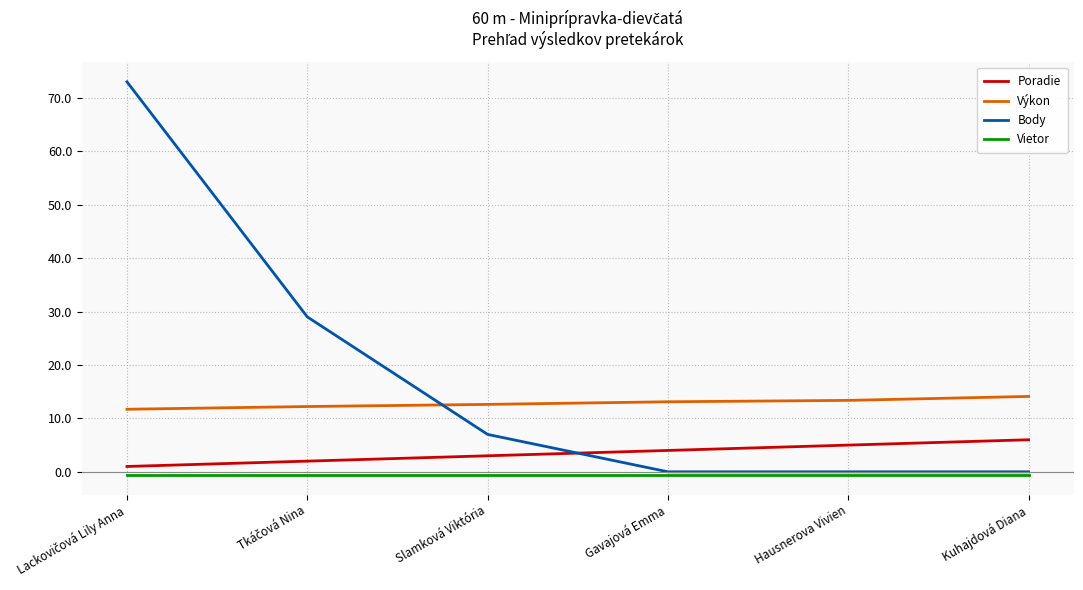

True or false: Výkon and Vietor cross at least once.

False